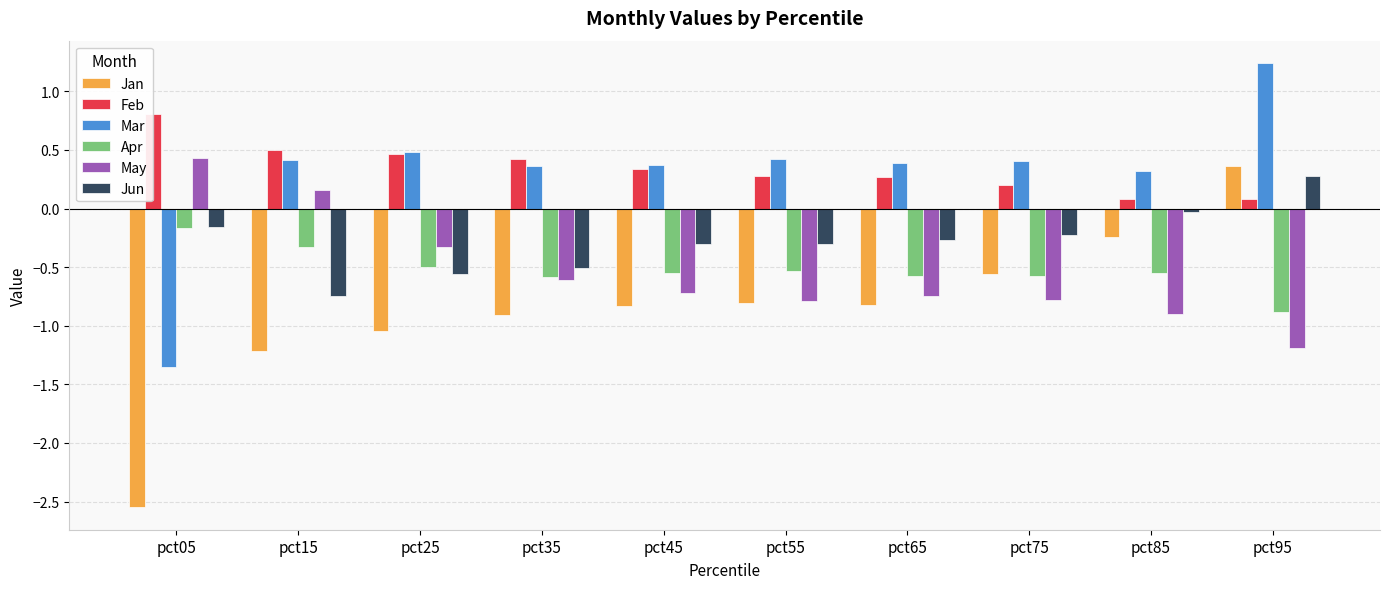

At which label does Mar first exceed 0?

pct15